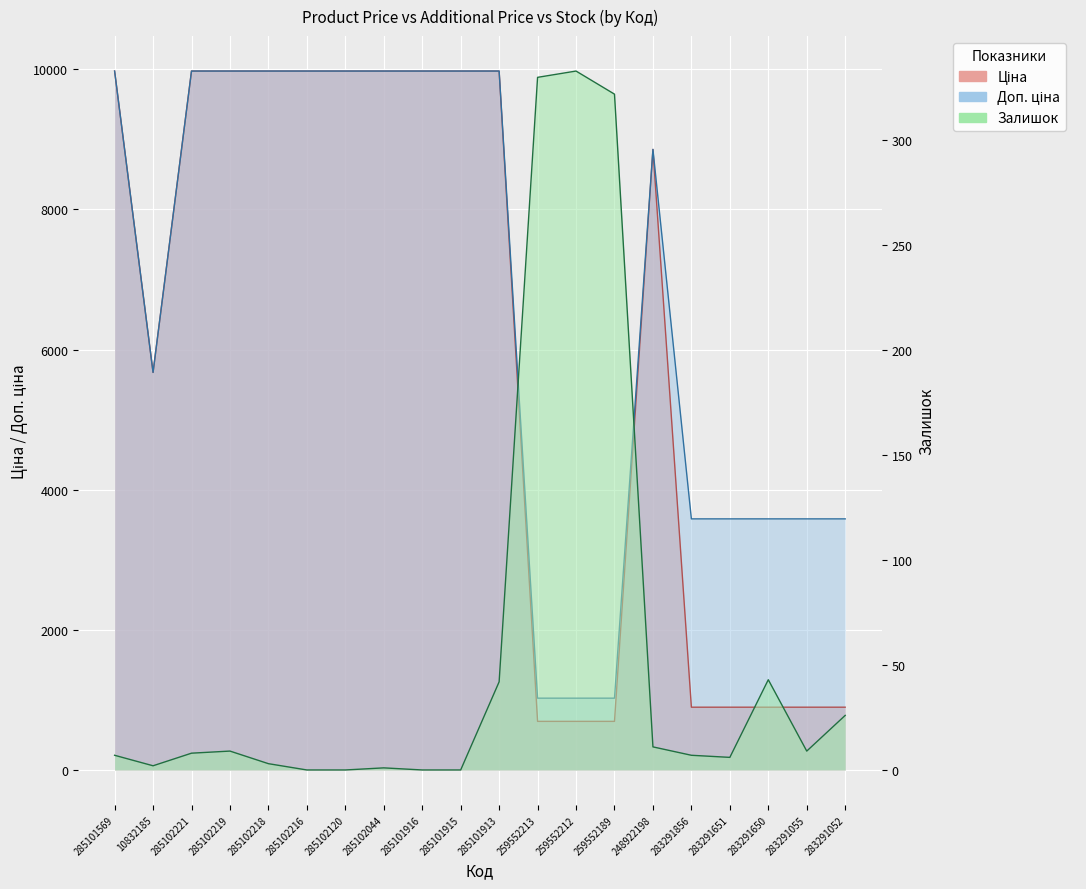

True or false: Доп. ціна and Ціна cross at least once.

False